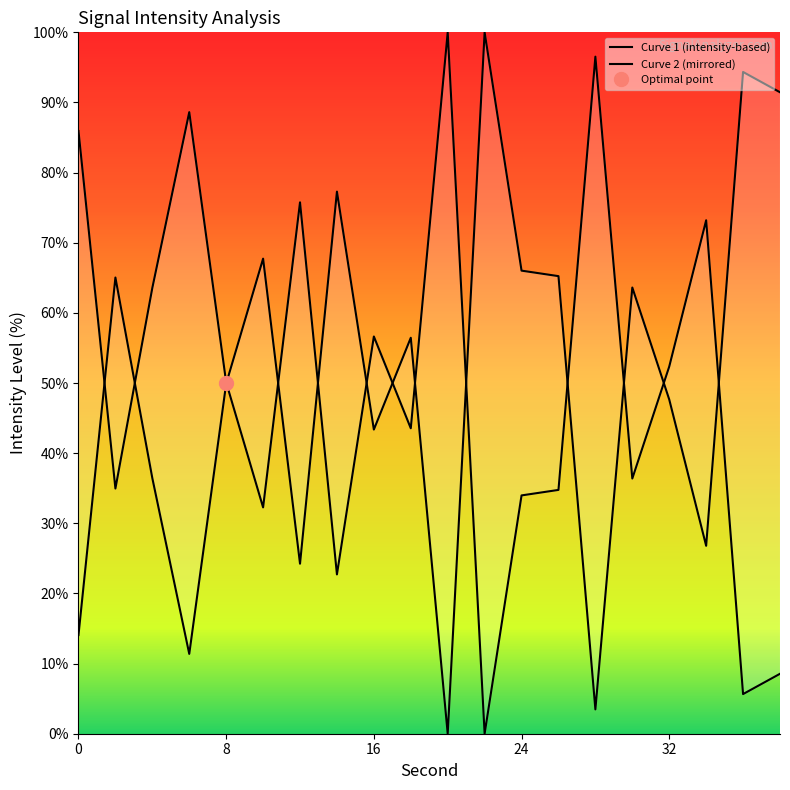

Does the chart have visible grid lines?

No